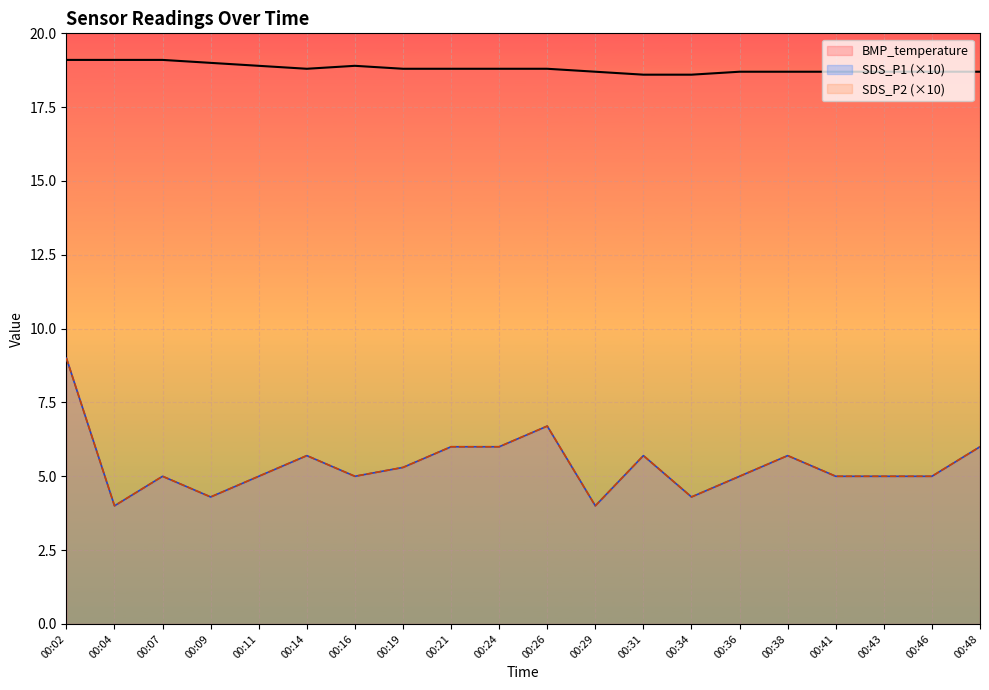

Reading left to right, what are all the values shown in this chart?

SDS_P1: 9.0	4.0	5.0	4.3	5.0	5.7	5.0	5.3	6.0	6.0	6.7	4.0	5.7	4.3	5.0	5.7	5.0	5.0	5.0	6.0
SDS_P2: 9.0	4.0	5.0	4.3	5.0	5.7	5.0	5.3	6.0	6.0	6.7	4.0	5.7	4.3	5.0	5.7	5.0	5.0	5.0	6.0
BMP_temperature: 19.1	19.1	19.1	19.0	18.9	18.8	18.9	18.8	18.8	18.8	18.8	18.7	18.6	18.6	18.7	18.7	18.7	18.7	18.7	18.7